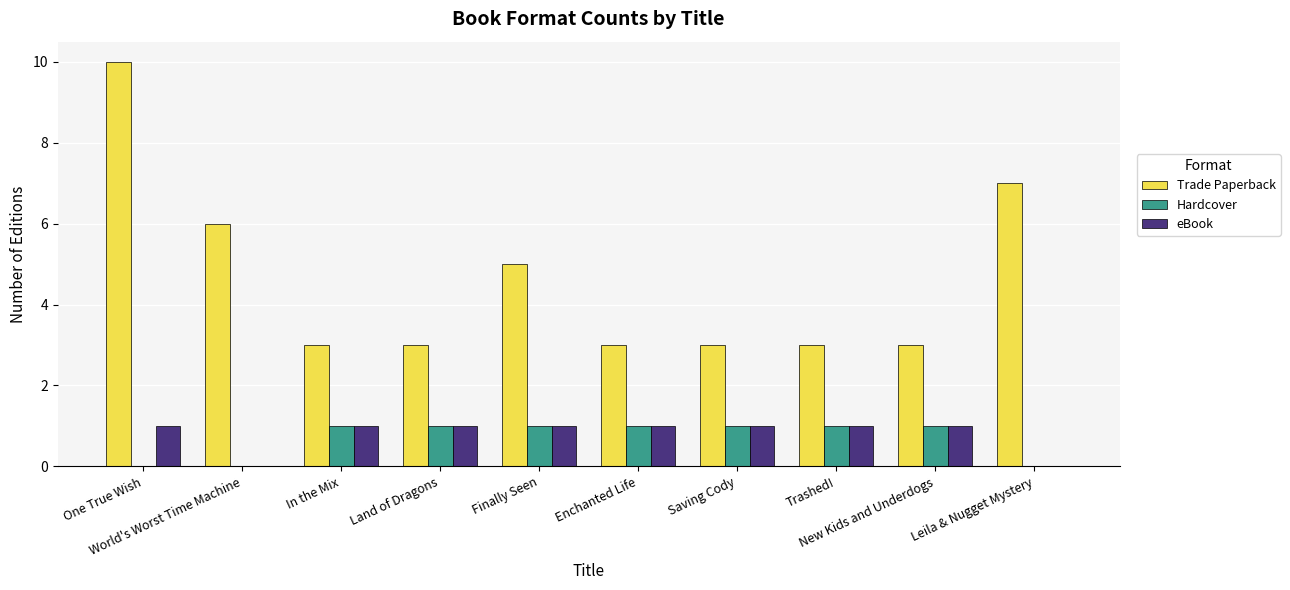

Which category has the highest value across all series?

One True Wish